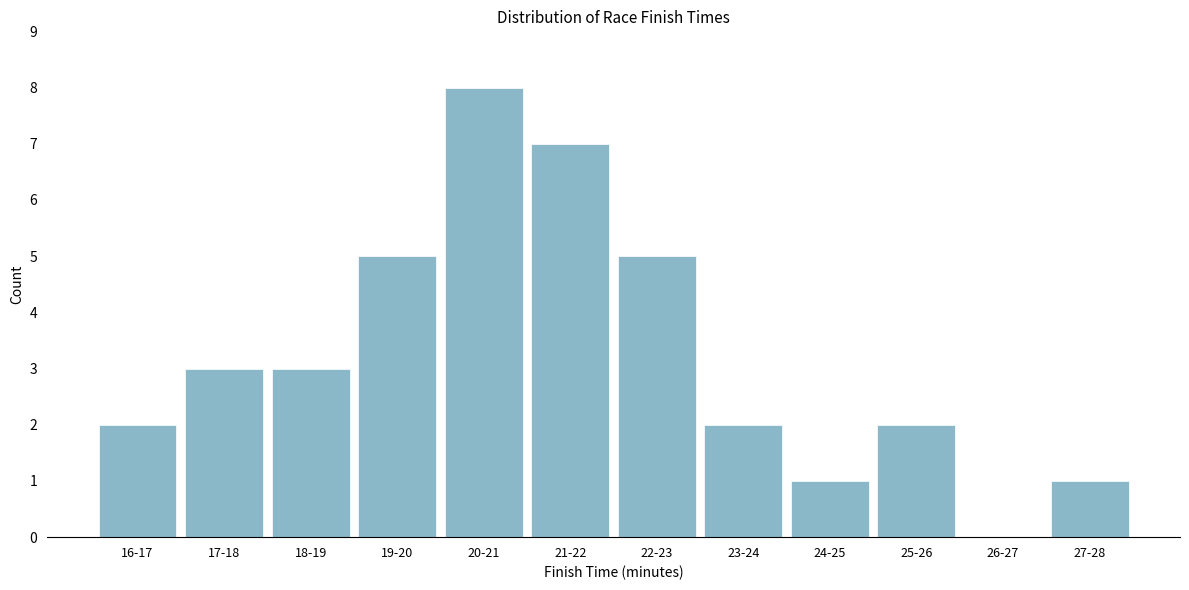

Reading left to right, list all the values displayed in this chart.

16-17=2	17-18=3	18-19=3	19-20=5	20-21=8	21-22=7	22-23=5	23-24=2	24-25=1	25-26=2	26-27=0	27-28=1